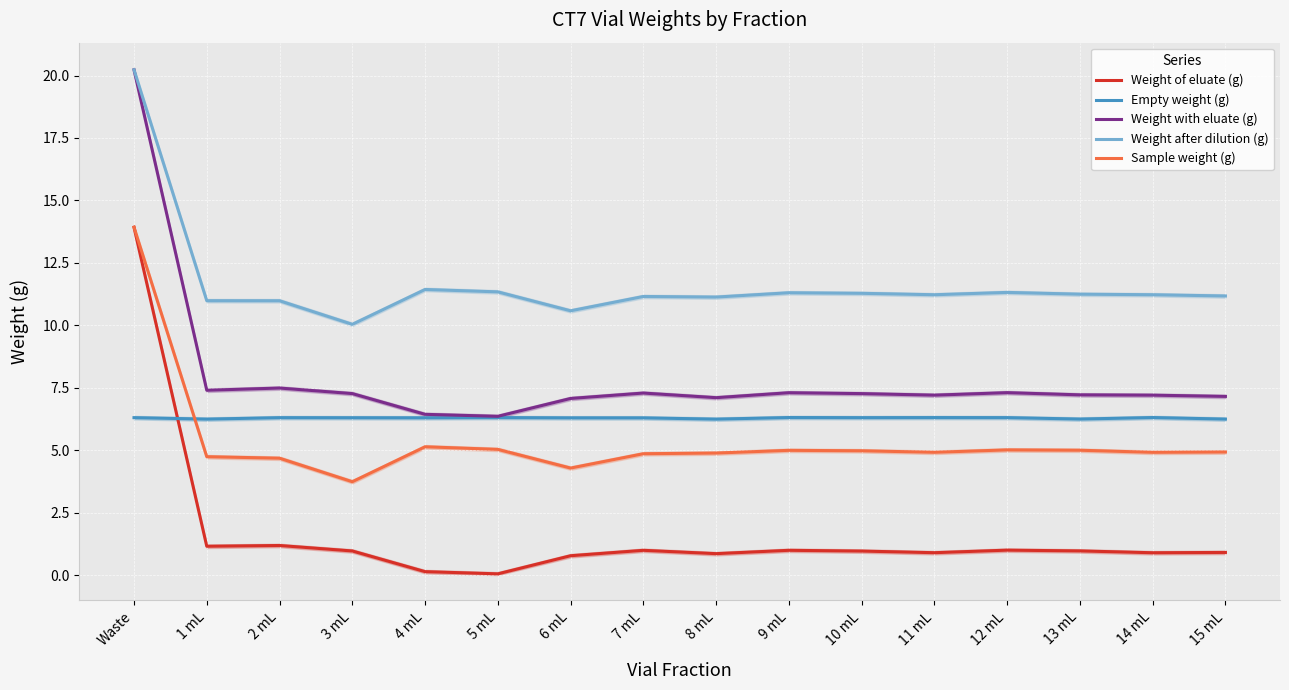

Is it true that Empty weight (g) equals 3.0 at 1 mL?

False